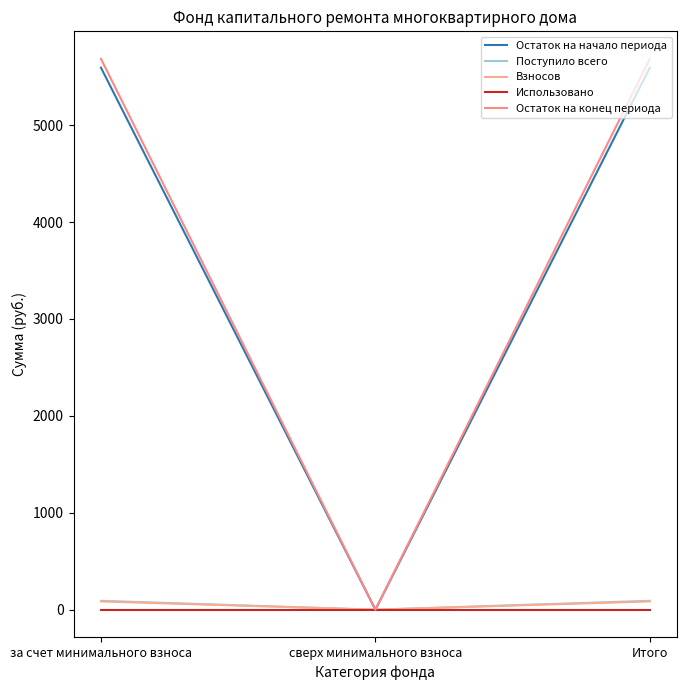

Does the chart display data point markers on the line(s)?

No